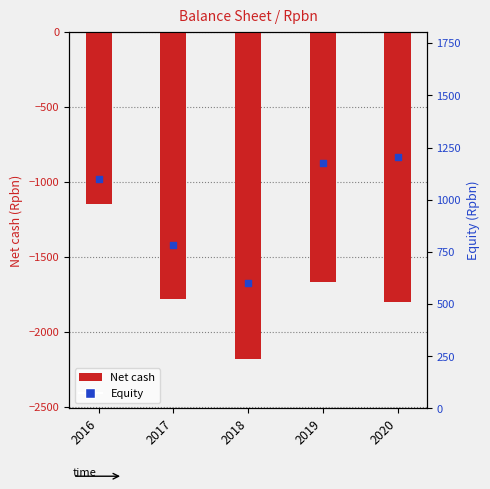

Which series has the widest spread of Y values?

Net cash